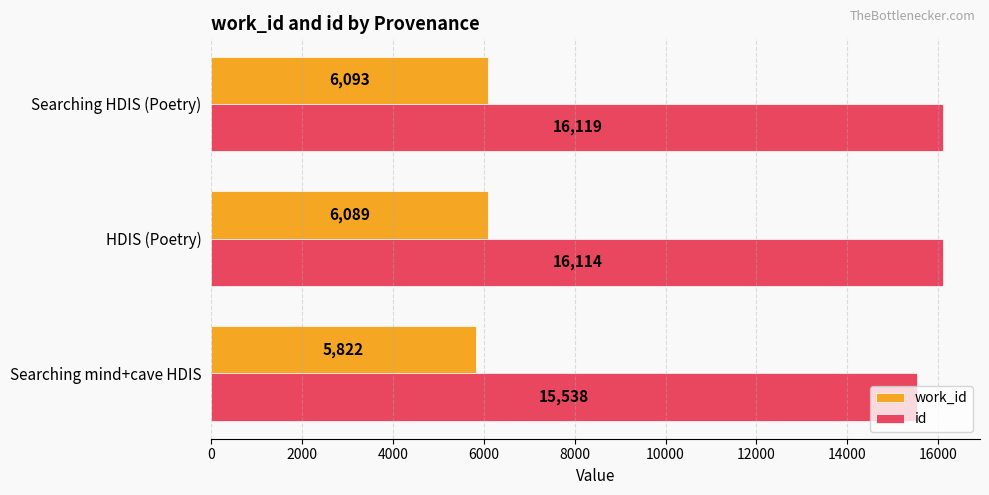

What is the difference between the second highest and minimum values in the work_id series?

267